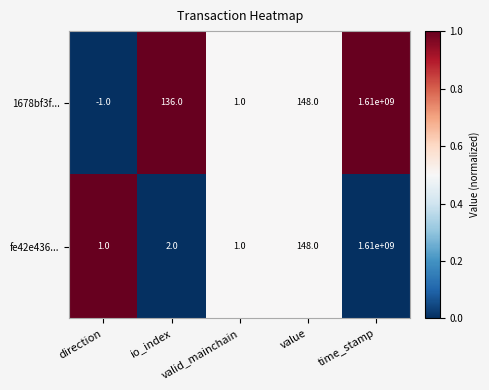

Which series changed the most between io_index and time_stamp?

fe42e436...